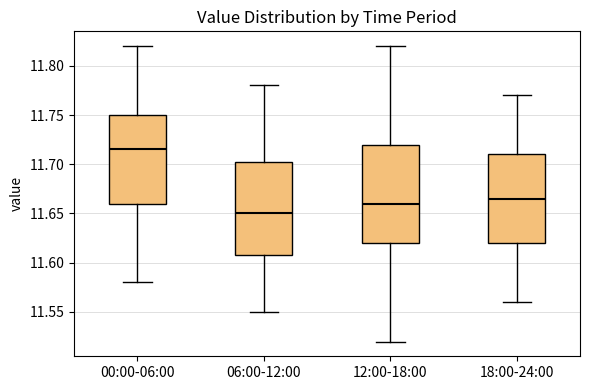

Reading left to right, read every box against the y-axis: the position of its median line, the range the box covers, and the ends of its whiskers. The values are not printed on the chart, so give them approximately, as read against the axis.

00:00-06:00: median 11.715, box 11.660 to 11.750, whiskers 11.580 to 11.820
06:00-12:00: median 11.650, box 11.610 to 11.705, whiskers 11.550 to 11.780
12:00-18:00: median 11.660, box 11.620 to 11.720, whiskers 11.520 to 11.820
18:00-24:00: median 11.665, box 11.620 to 11.710, whiskers 11.560 to 11.770